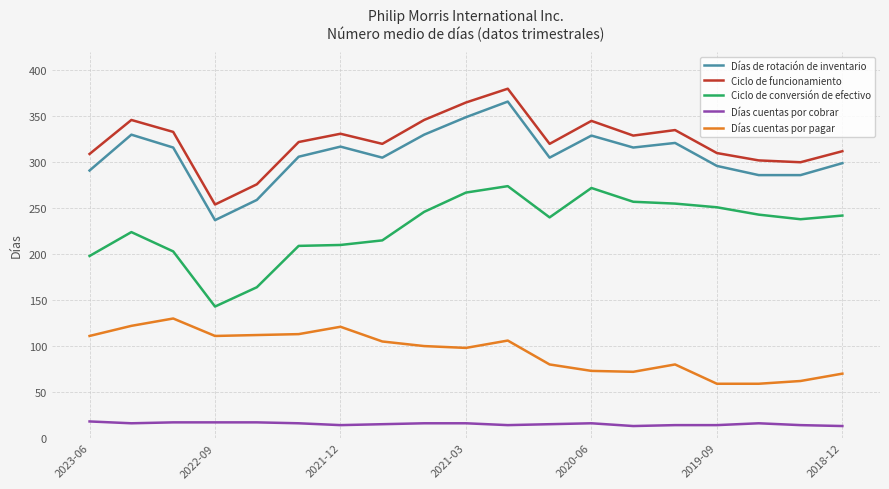

True or false: Ciclo de conversión de efectivo and Días cuentas por pagar intersect in this chart.

False